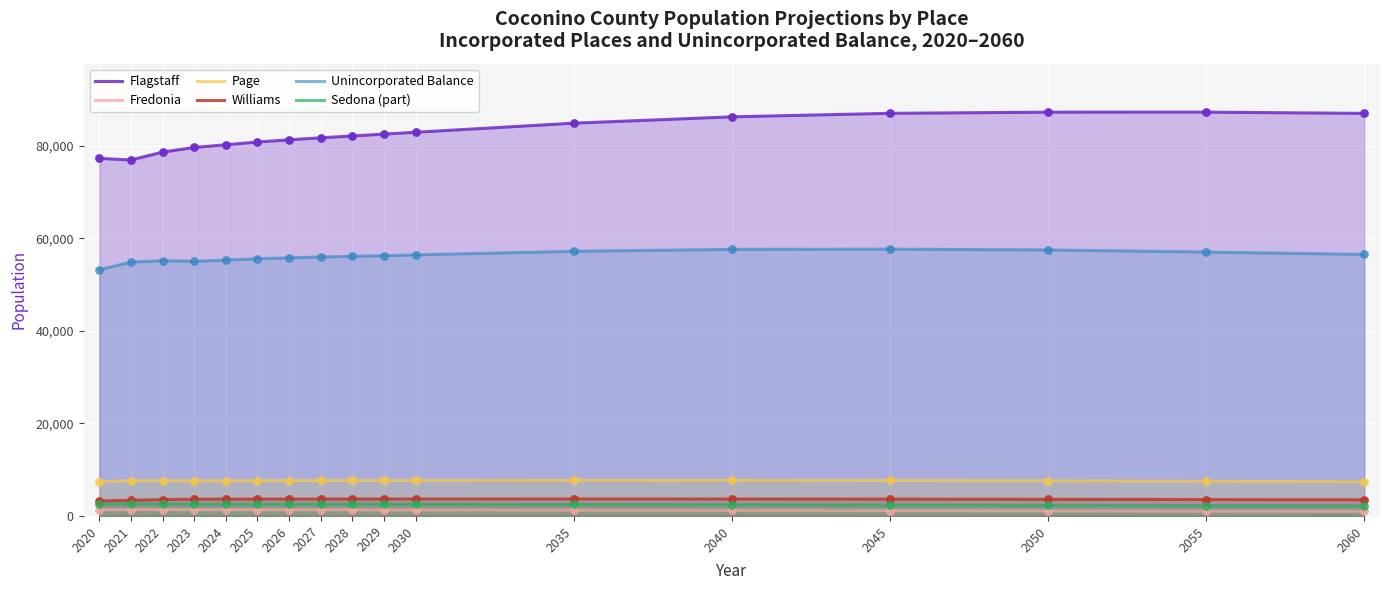

What are all the series names shown in the legend?

Flagstaff, Fredonia, Page, Williams, Unincorporated Balance, Sedona (part)